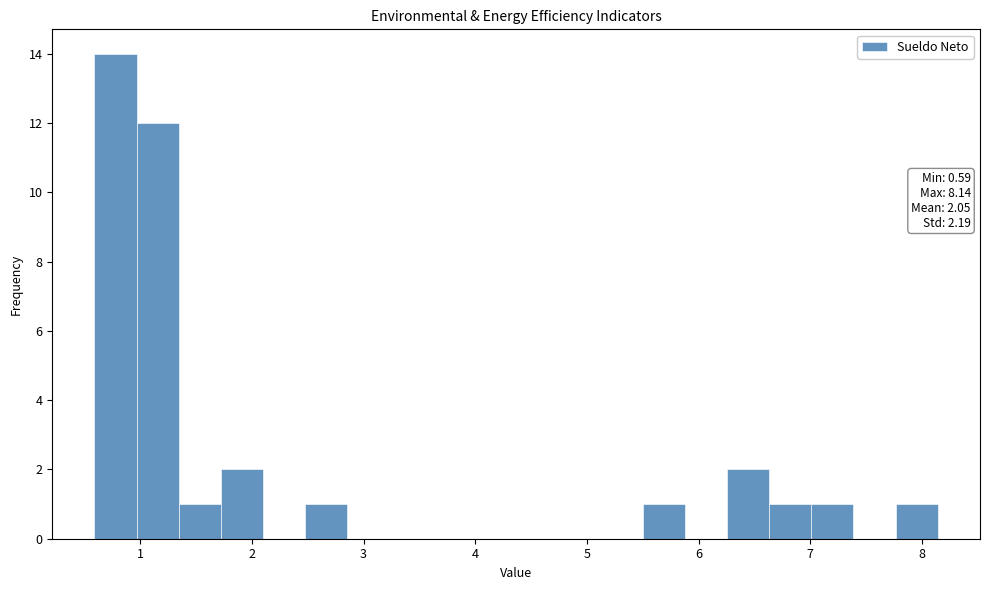

Read against the x-axis, roughly where is the centre of the tallest bar?

0.8